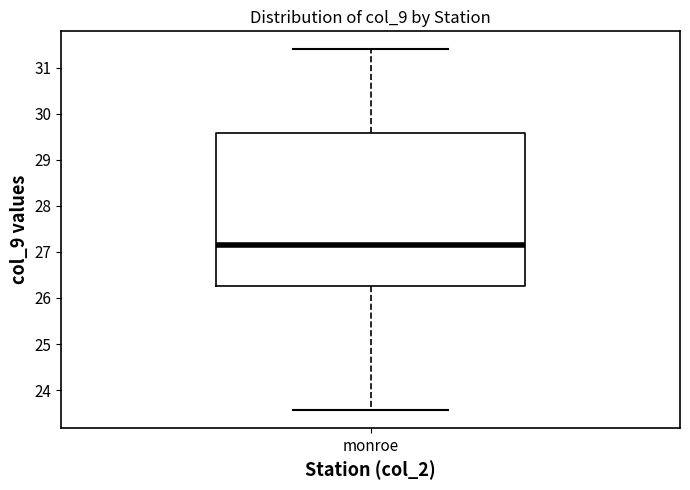

Where does the upper whisker of the box for monroe end on the y-axis? The values are not printed on the chart, so give them approximately, as read against the axis.

31.4